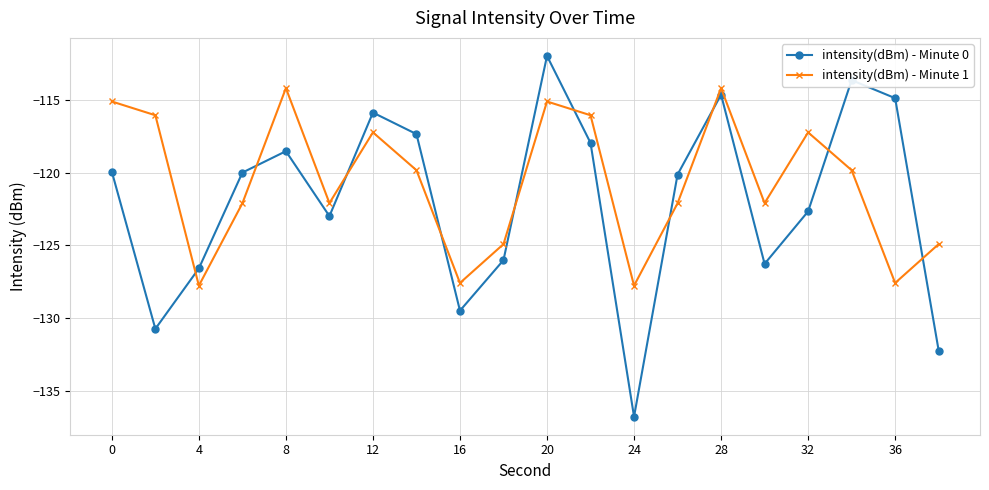

In intensity(dBm) - Minute 1, how many points are lower than both neighbors (excluding endpoints)?

6